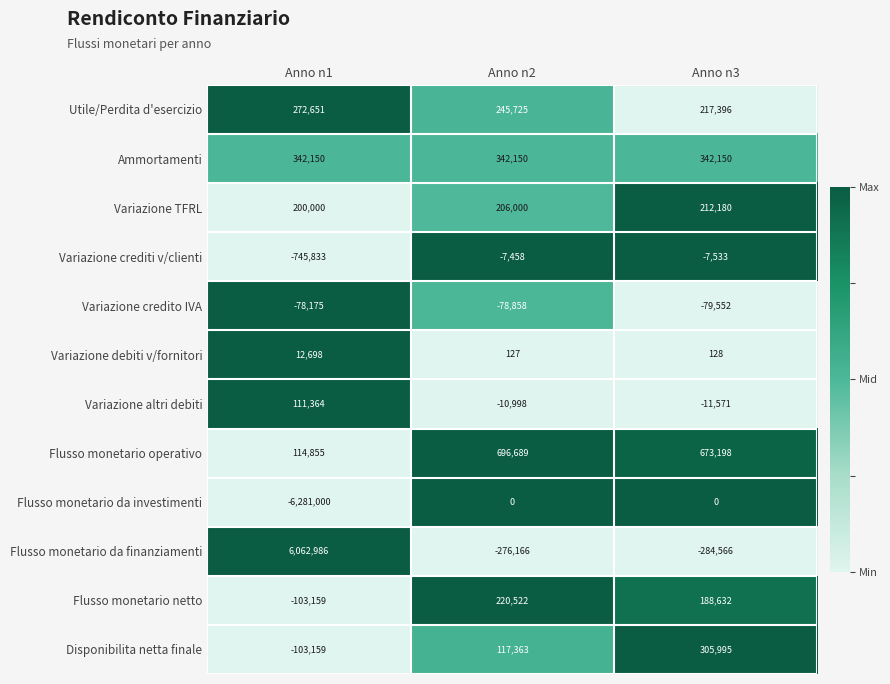

At which category is the sum across all series the highest?

Anno n3